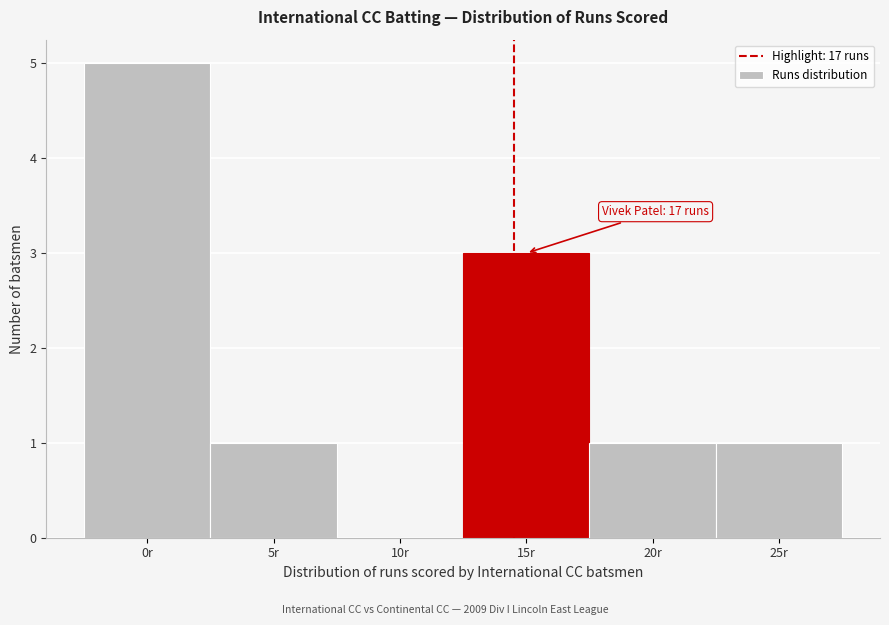

Reading left to right, list all the values displayed in this chart.

0r=5	5r=1	10r=0	15r=3	20r=1	25r=1